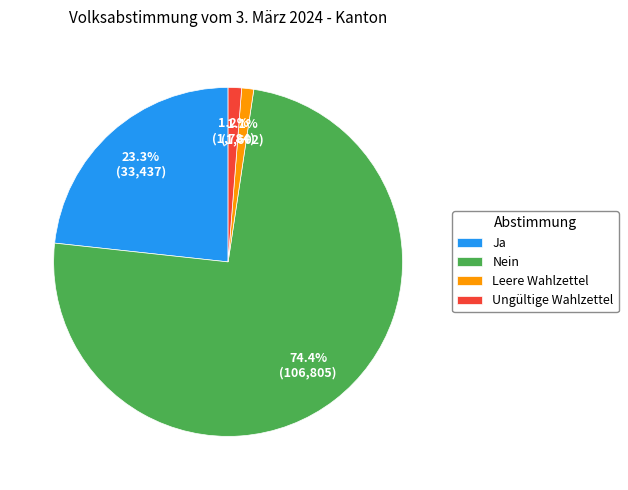

To the nearest percent, what is the combined percentage of Leere Wahlzettel and Ja?

24%